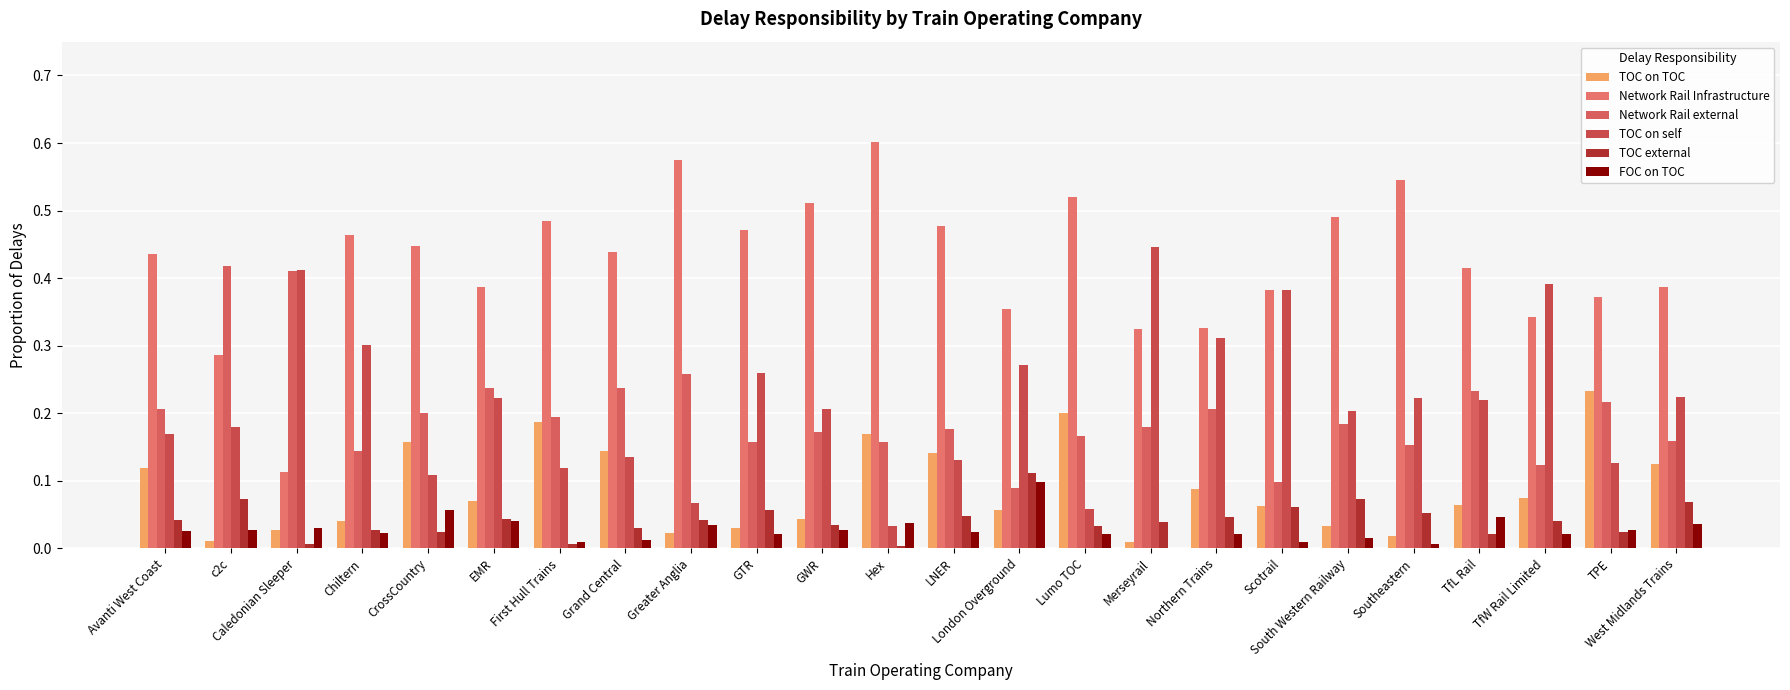

How many distinct data groups are displayed?

6